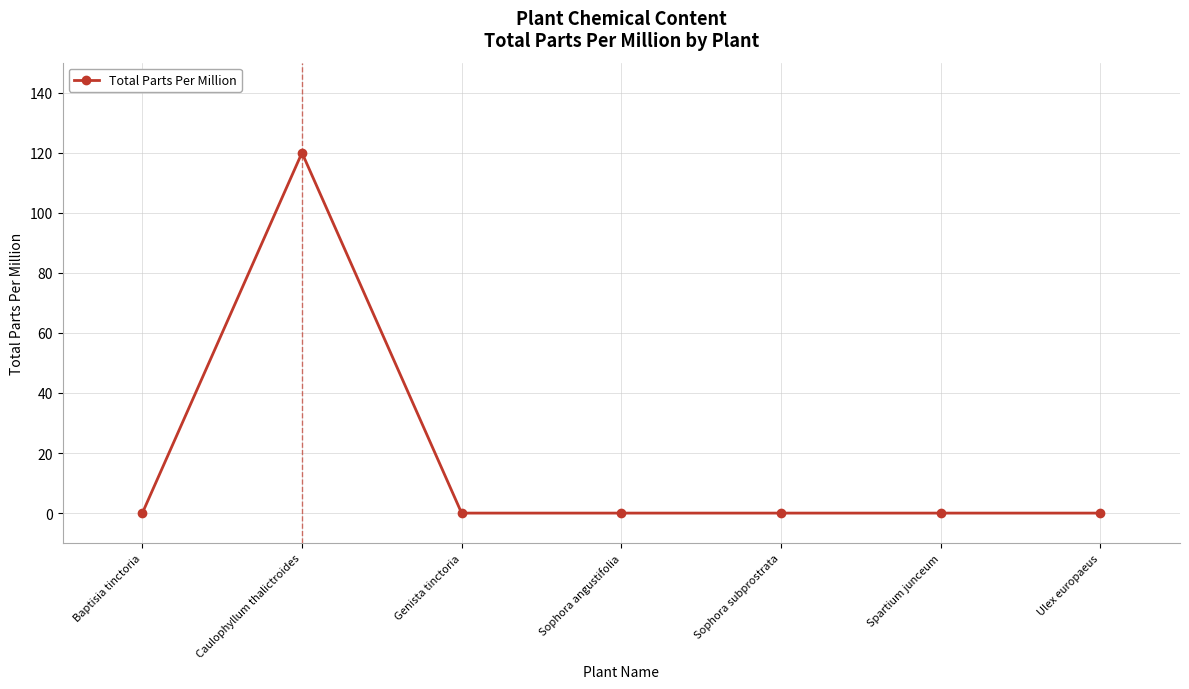

True or false: the data has more than 0 interior local peaks.

True